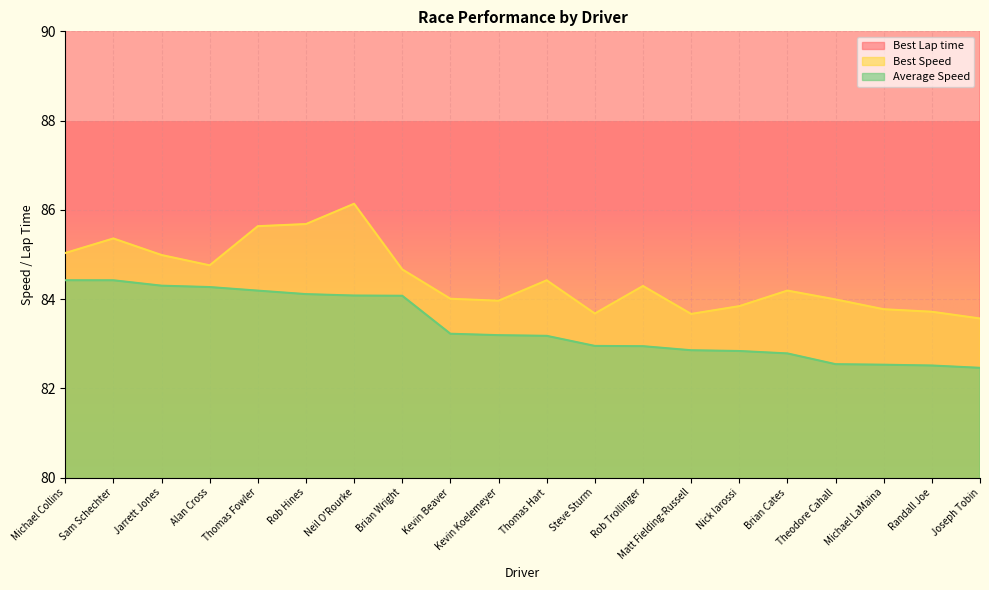

True or false: Best Speed has more than 0 interior local peaks.

True